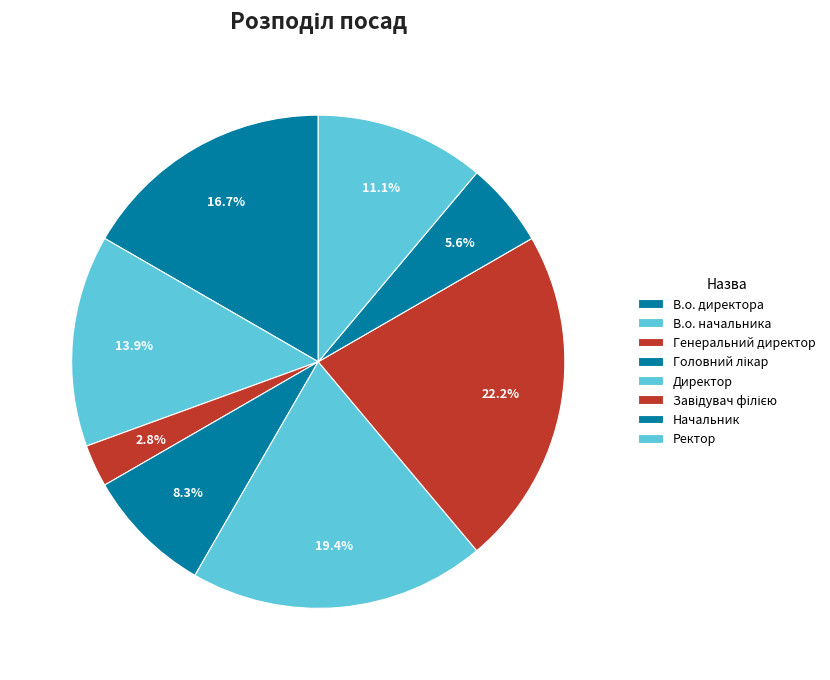

To the nearest percent, what is the average slice percentage?

12%